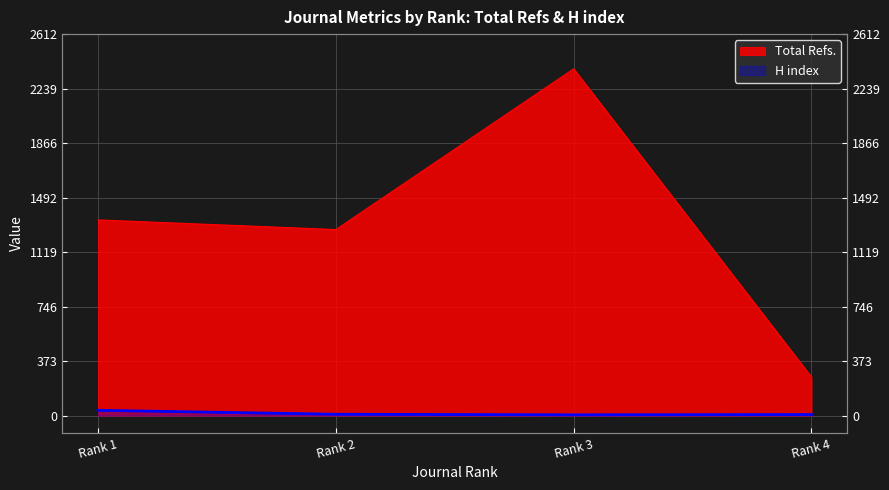

What are all the series names shown in the legend?

Total Refs., H index